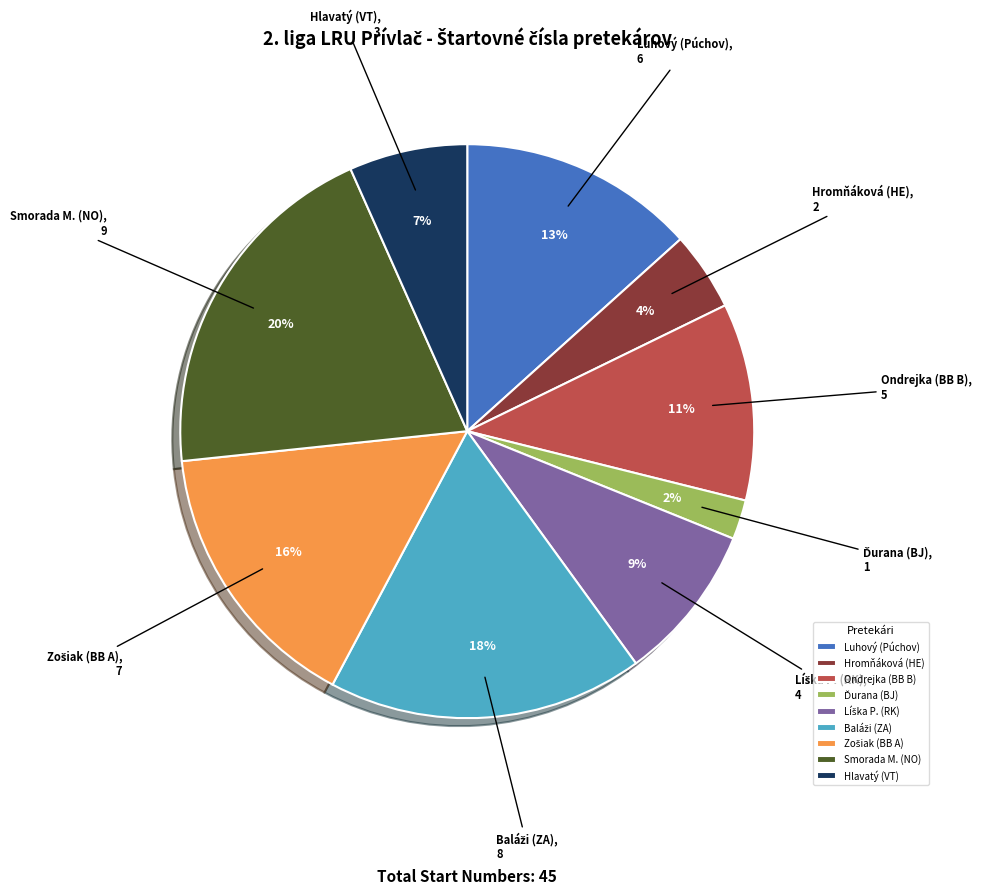

To the nearest percent, what percentage of the pie is Ondrejka (BB B)?

11%